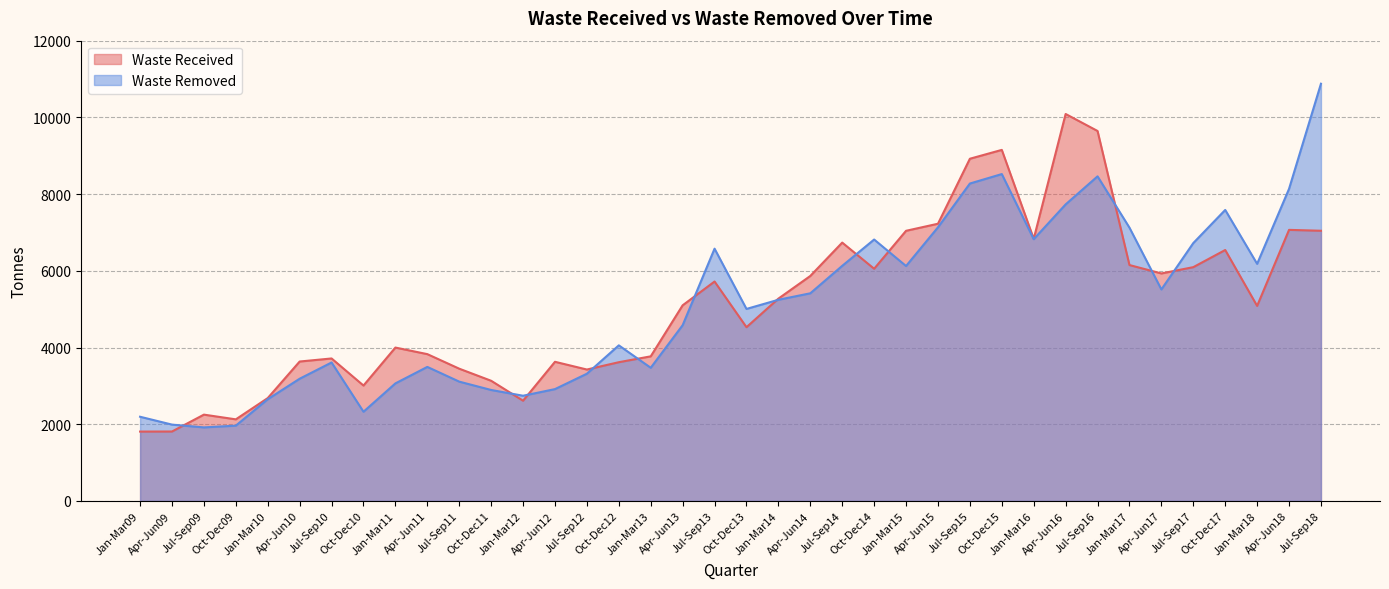

What is the average value of the Waste Received series?

5121.1